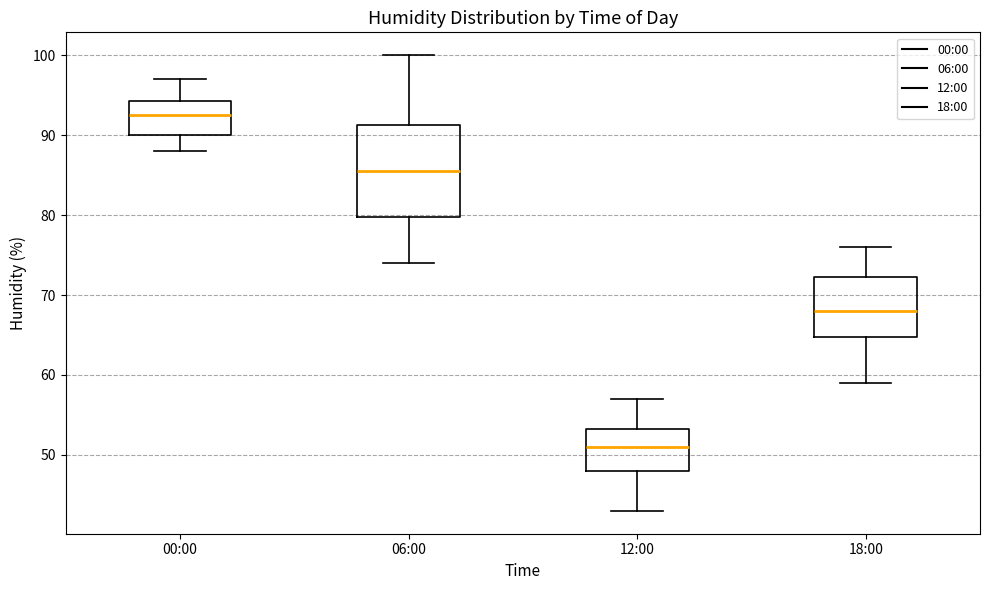

Where does the lower whisker of the box for 00:00 end on the y-axis? The values are not printed on the chart, so give them approximately, as read against the axis.

88